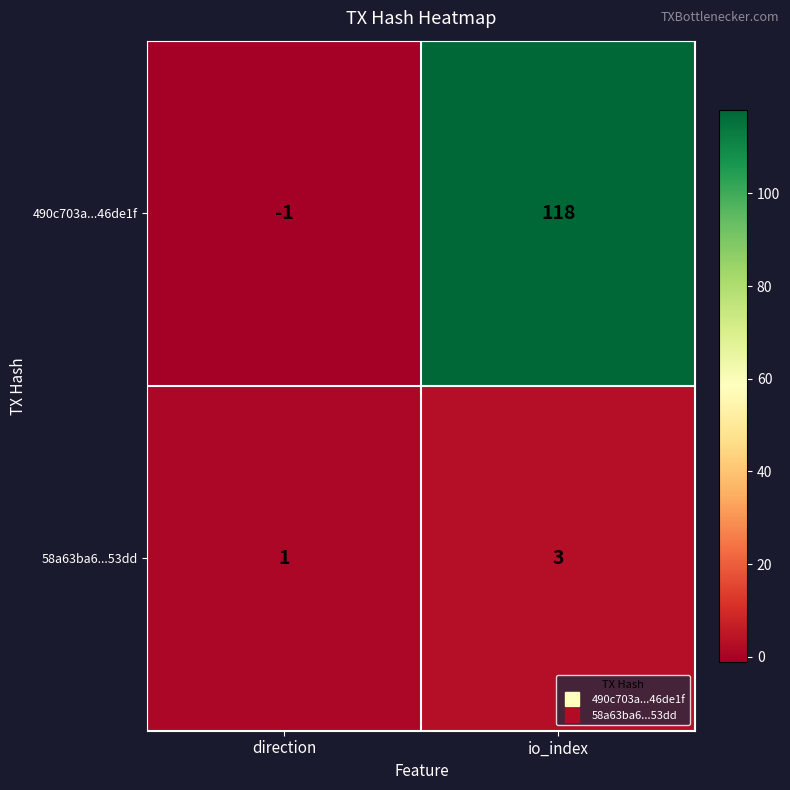

Count the number of data series in this chart.

2